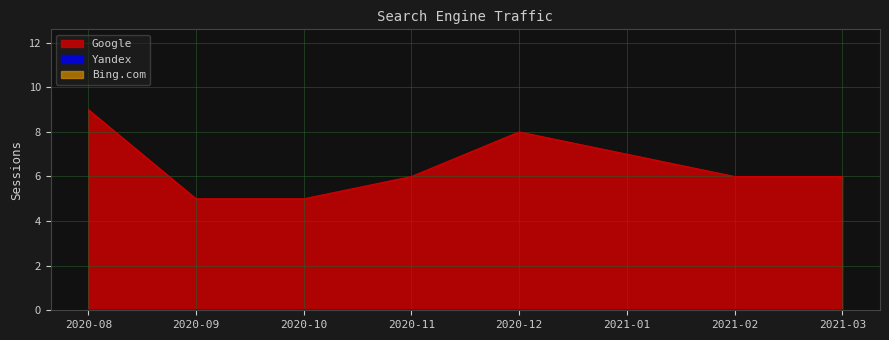

Is the value of Bing.com at 2021-03 greater than the value of Google at 2020-09?

No